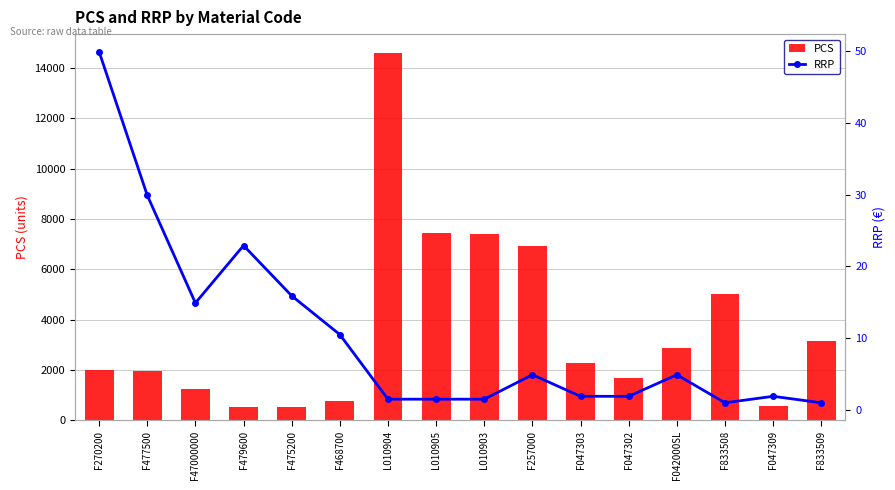

At F47000000, list the series in order from largest to smallest.

PCS, RRP